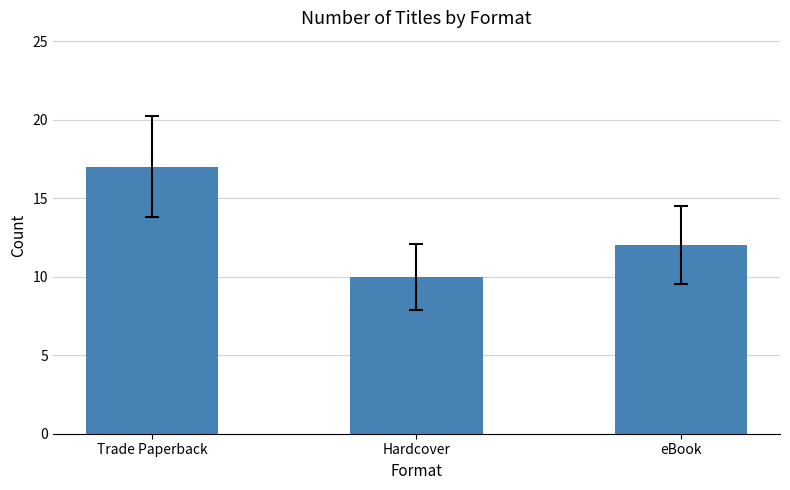

What is the smallest value displayed?

10